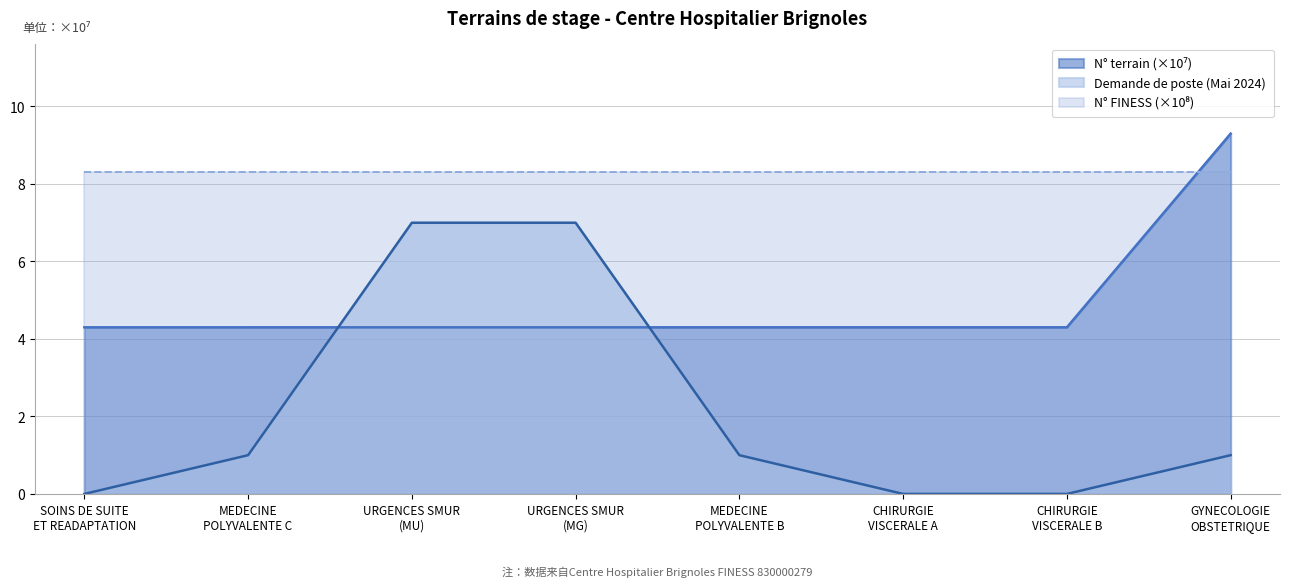

How many times do N° terrain and SEMESTRE MAI 2024 Demande de poste cross each other?

2